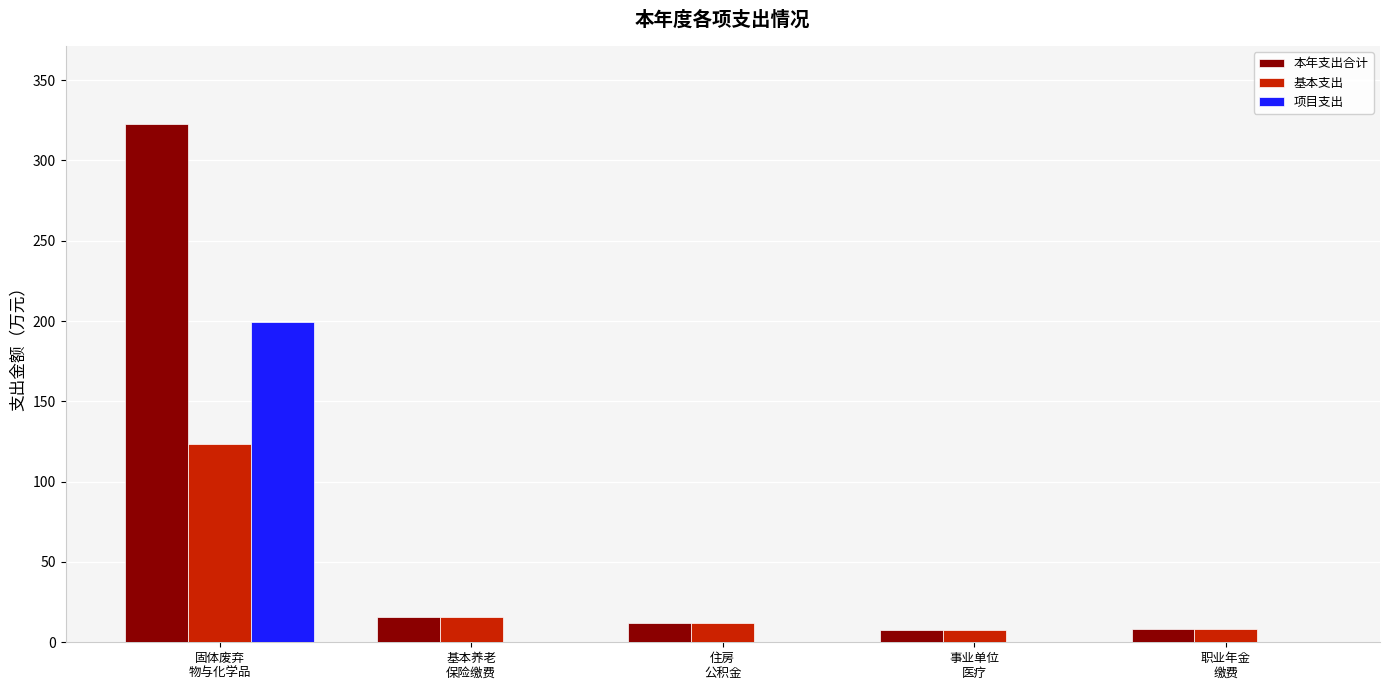

What is the greatest value displayed?

322.7